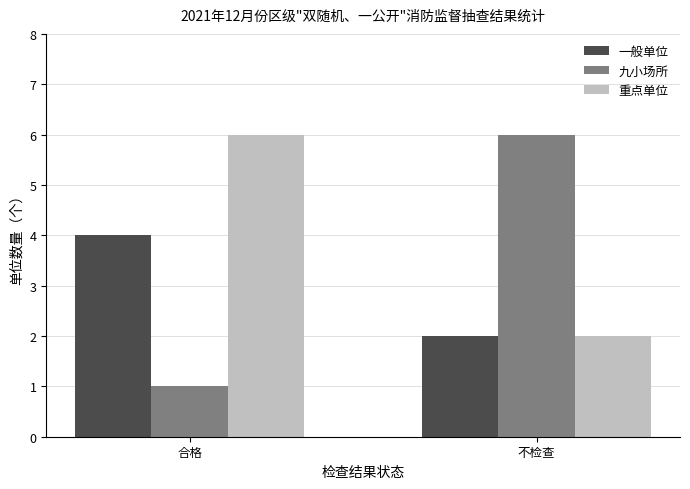

What is the total value across all series at 不检查?

10